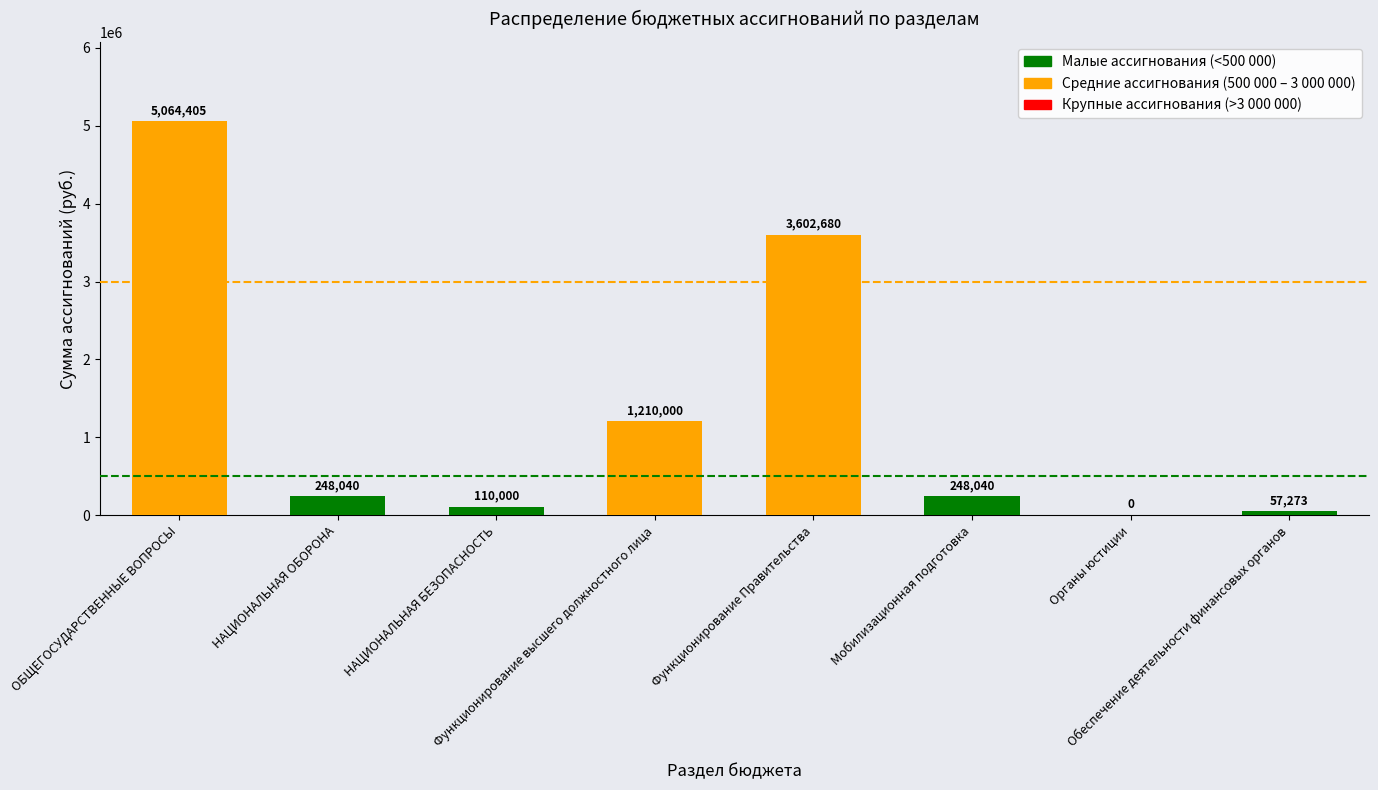

Where does the data first go above 248040?

ОБЩЕГОСУДАРСТВЕННЫЕ ВОПРОСЫ